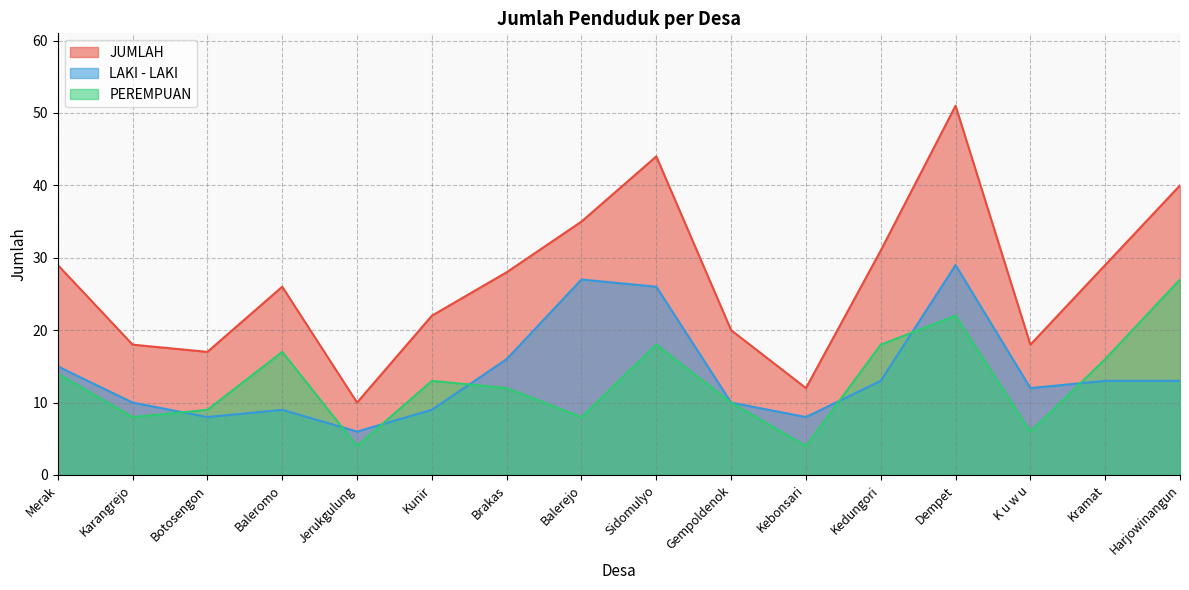

What is the value of the LAKI - LAKI point at the 8th from the left?

27